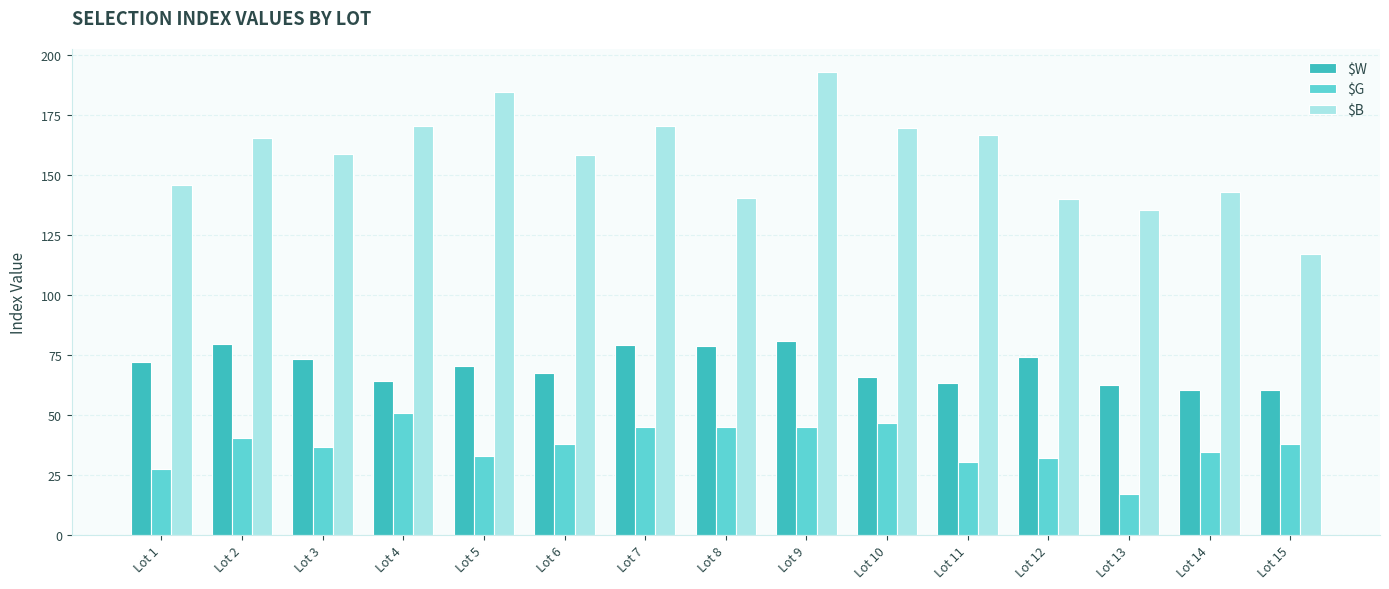

How many series are shown in this chart?

3